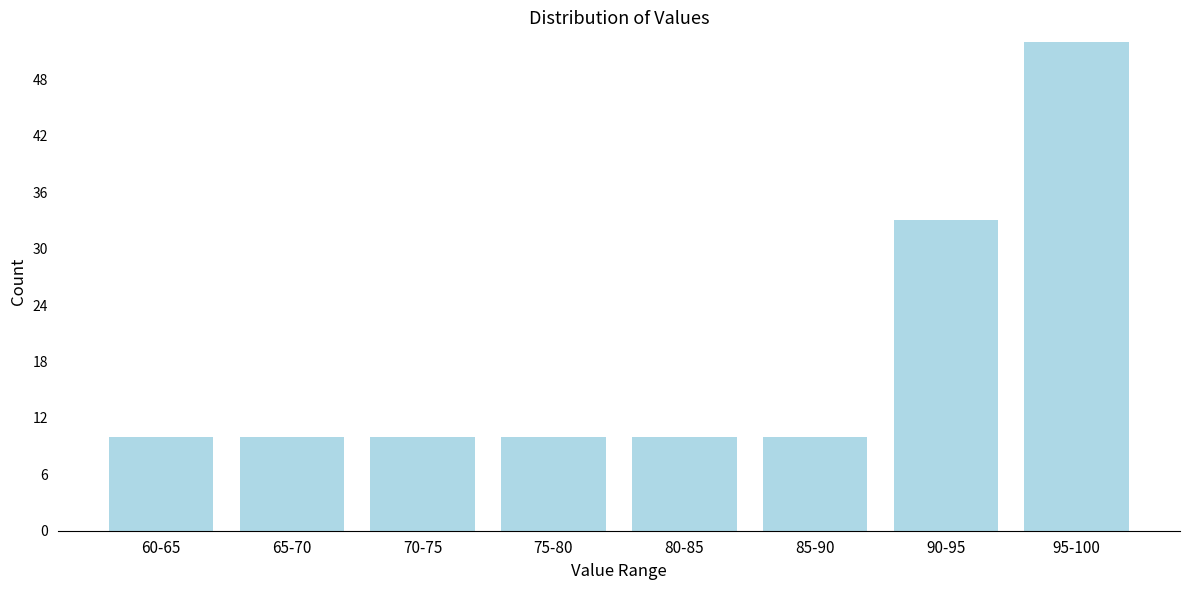

Reading left to right, list all the values displayed in this chart.

60-65=10	65-70=10	70-75=10	75-80=10	80-85=10	85-90=10	90-95=33	95-100=52